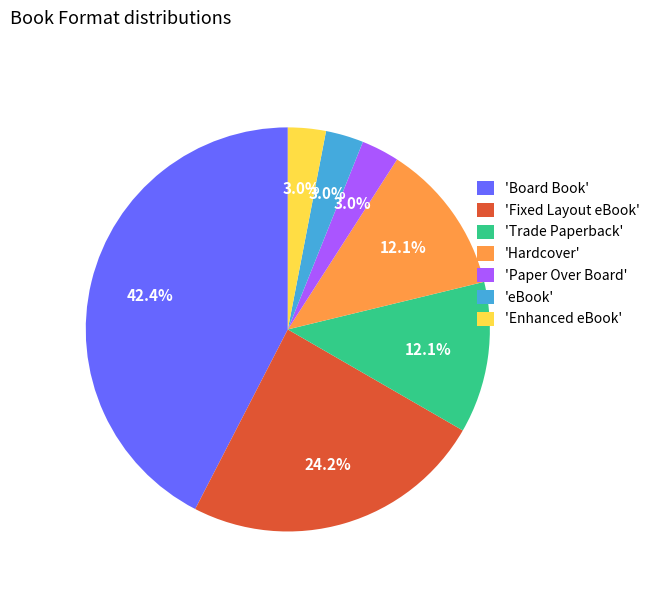

Which category has the biggest portion of the pie?

'Board Book'